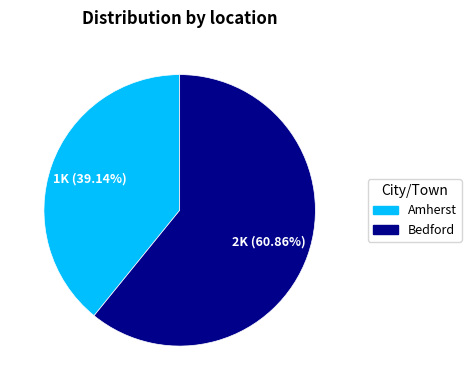

What percentage is the Bedford slice, to the nearest percent?

61%